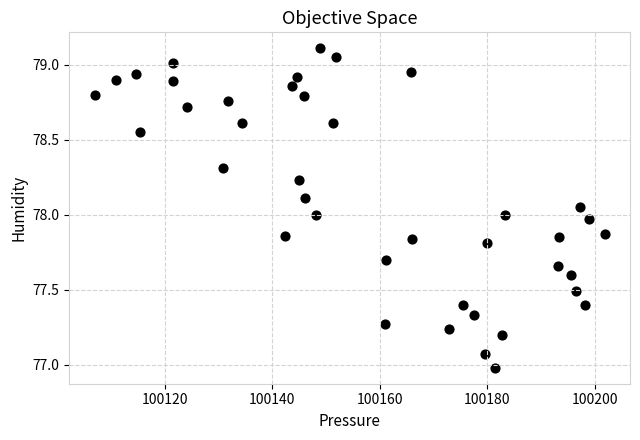

What is the range of Y values (max minus min)?

2.1